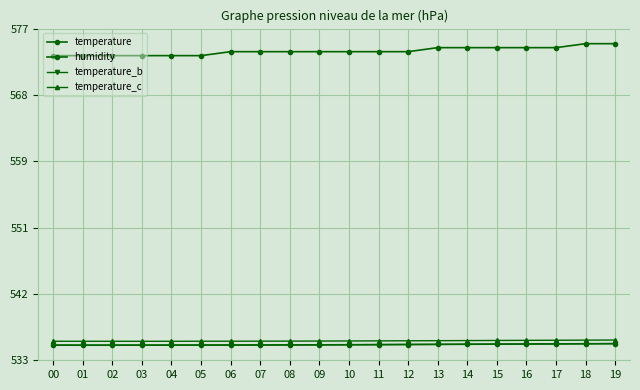

What is the total value across all series at 03?

2178.9